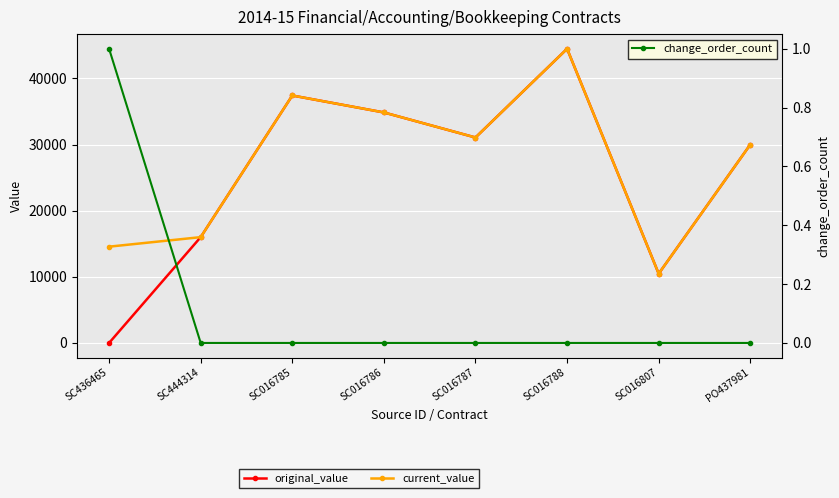

How many lines are shown in the chart?

3